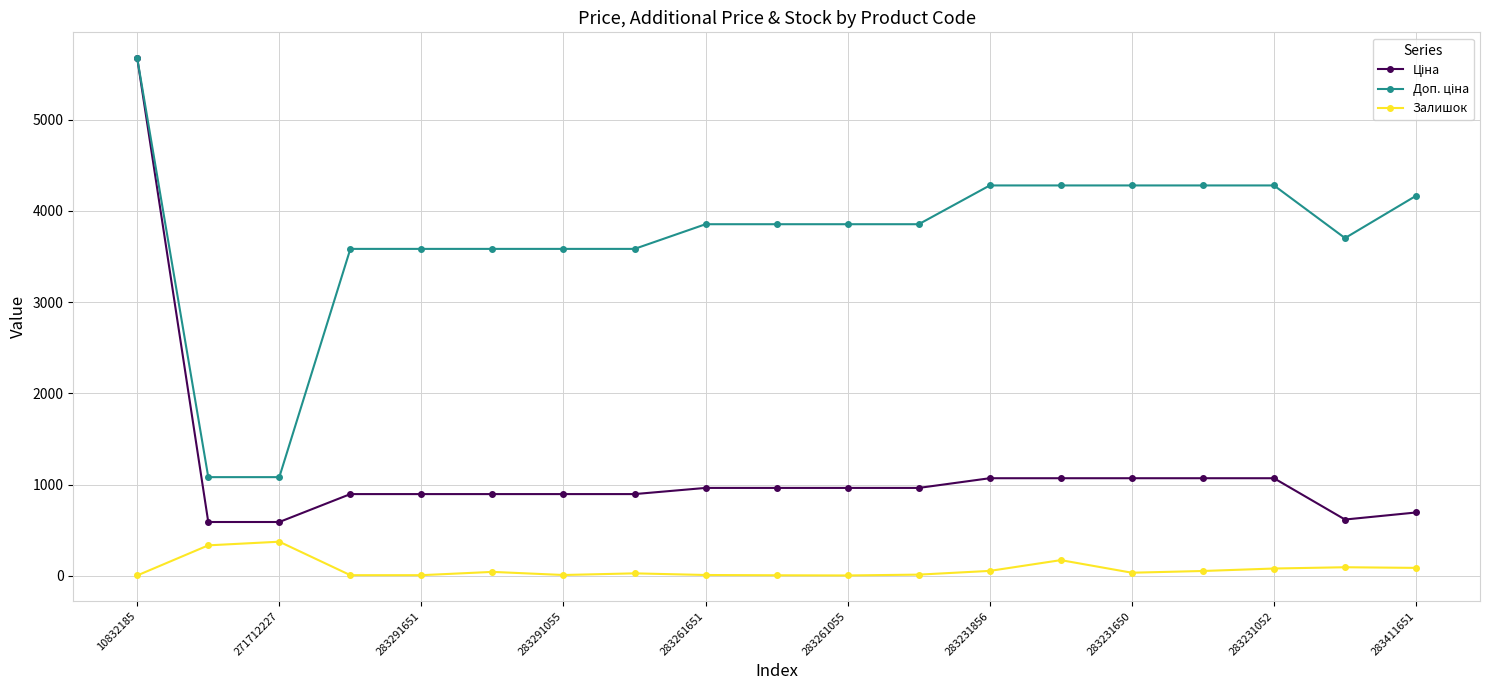

How many lines are shown in the chart?

3